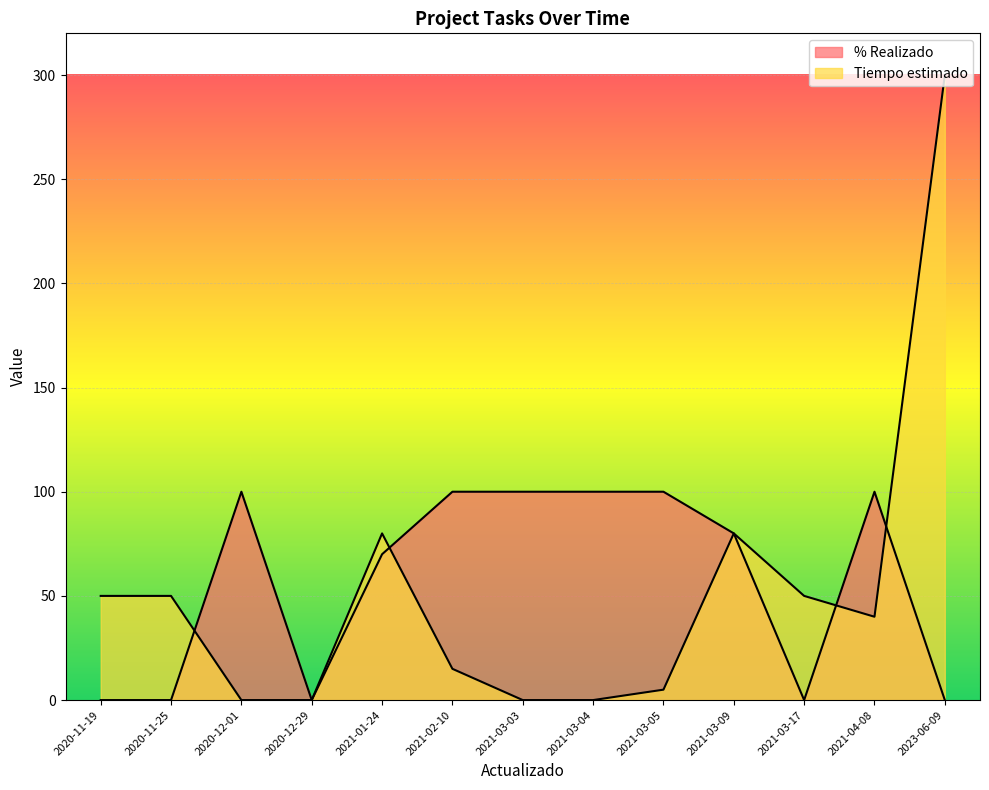

Which series has the largest total across all categories?

% Realizado